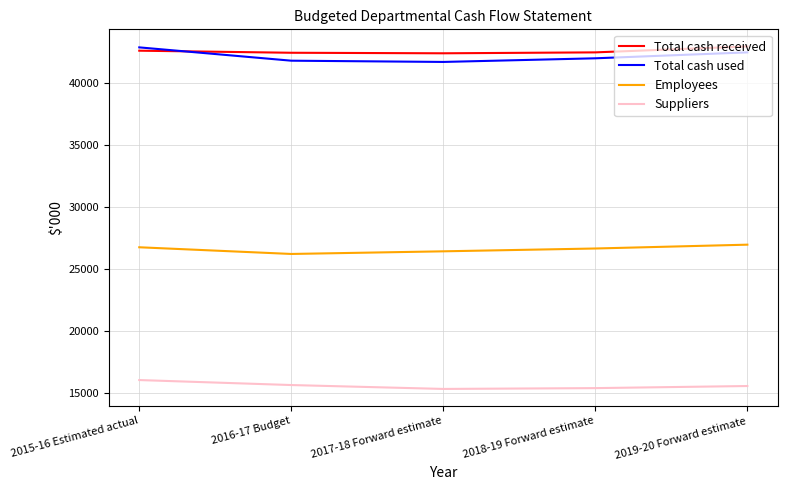

Does the chart have visible grid lines?

Yes